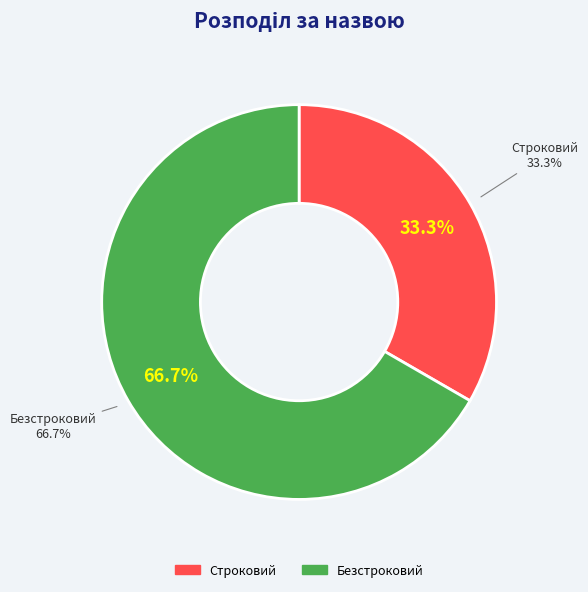

What is the largest slice in the pie chart?

Безстроковий